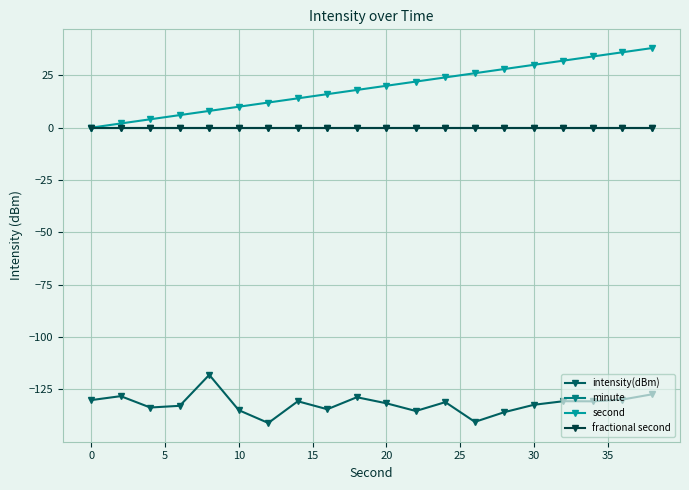

Reading left to right, list all the values displayed in this chart.

intensity(dBm): -130.1	-128.2	-133.6	-132.8	-118.0	-134.9	-141.0	-130.6	-134.4	-128.7	-131.6	-135.3	-131.0	-140.5	-135.8	-132.3	-130.6	-130.7	-129.8	-127.3
minute: 0.0	0.0	0.0	0.0	0.0	0.0	0.0	0.0	0.0	0.0	0.0	0.0	0.0	0.0	0.0	0.0	0.0	0.0	0.0	0.0
second: 0.0	2.0	4.0	6.0	8.0	10.0	12.0	14.0	16.0	18.0	20.0	22.0	24.0	26.0	28.0	30.0	32.0	34.0	36.0	38.0
fractional second: 0.0	0.0	0.0	0.0	0.0	0.0	0.0	0.0	0.0	0.0	0.0	0.0	0.0	0.0	0.0	0.0	0.0	0.0	0.0	0.0